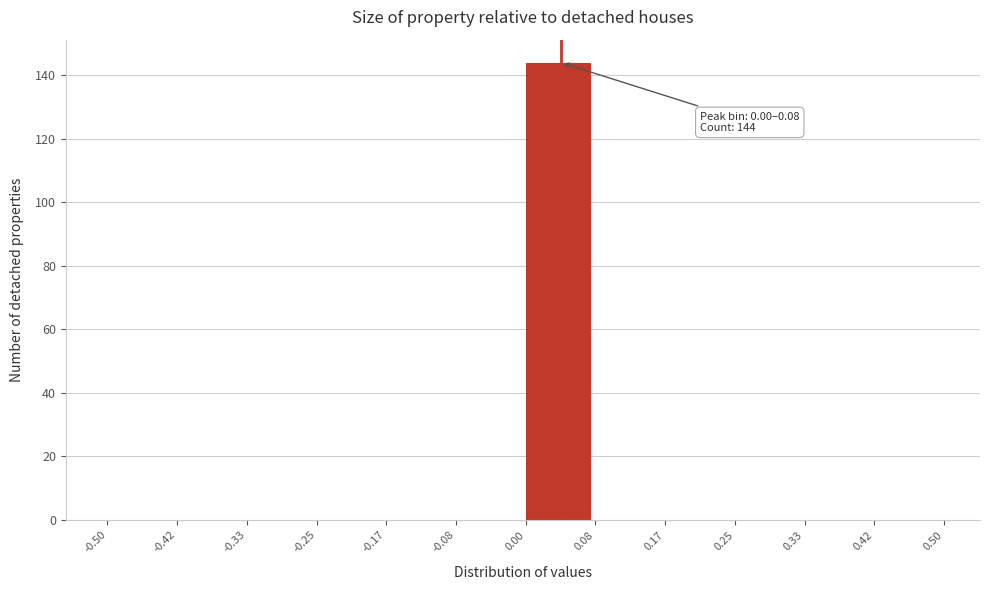

Which range on the x-axis has the tallest bar?

0.00 to 0.08